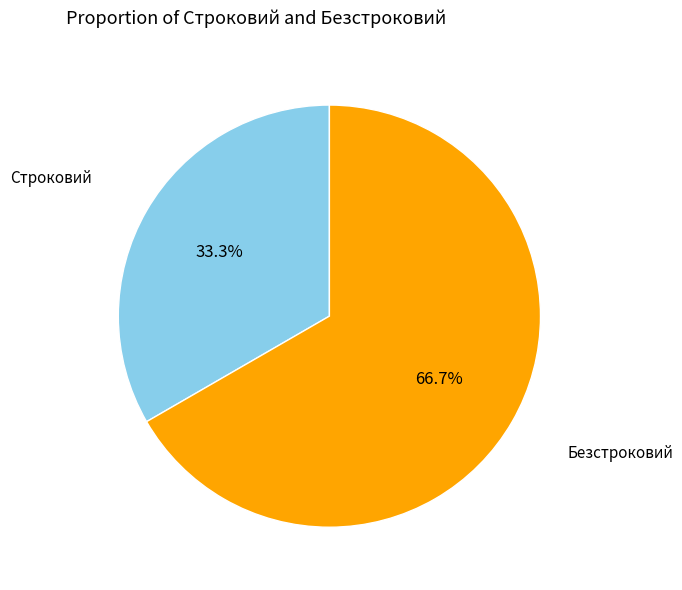

Is there any slice that represents more than half of the pie?

Yes